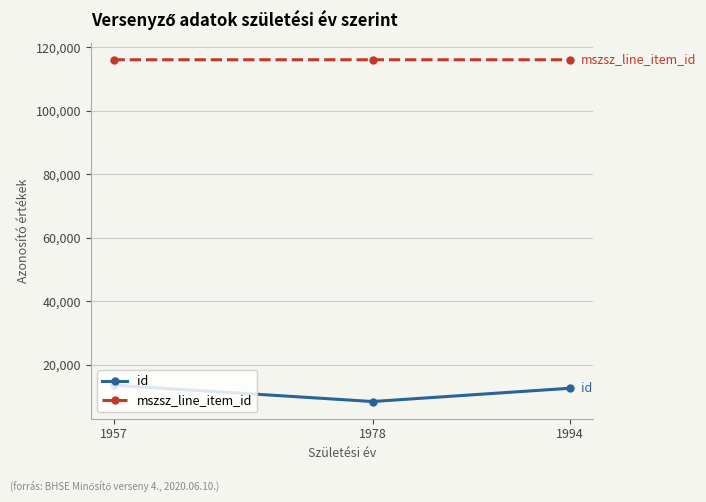

Between 1957 and 1978, which series saw the biggest shift?

id